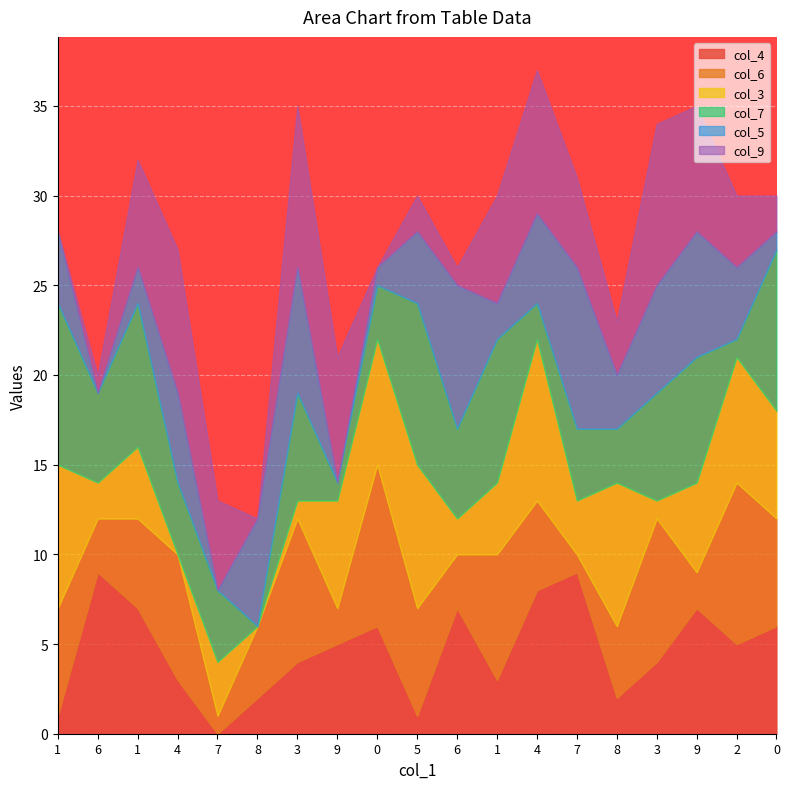

What are all the series names shown in the legend?

col_4, col_6, col_3, col_7, col_5, col_9